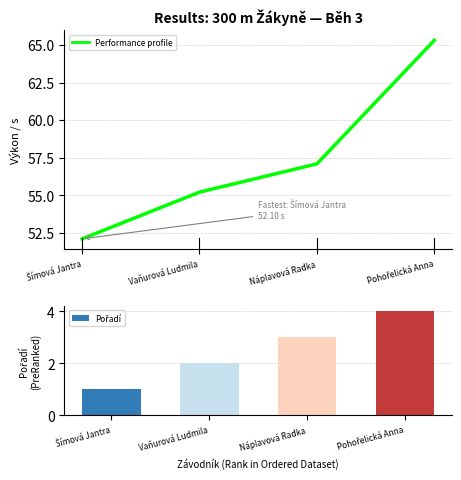

Reading right to left, extract all data points from this chart.

Performance profile: Pohořelická Anna=65.3	Náplavová Radka=57.1	Vaňurová Ludmila=55.2	Šímová Jantra=52.1
Pořadí: Pohořelická Anna=4.0	Náplavová Radka=3.0	Vaňurová Ludmila=2.0	Šímová Jantra=1.0